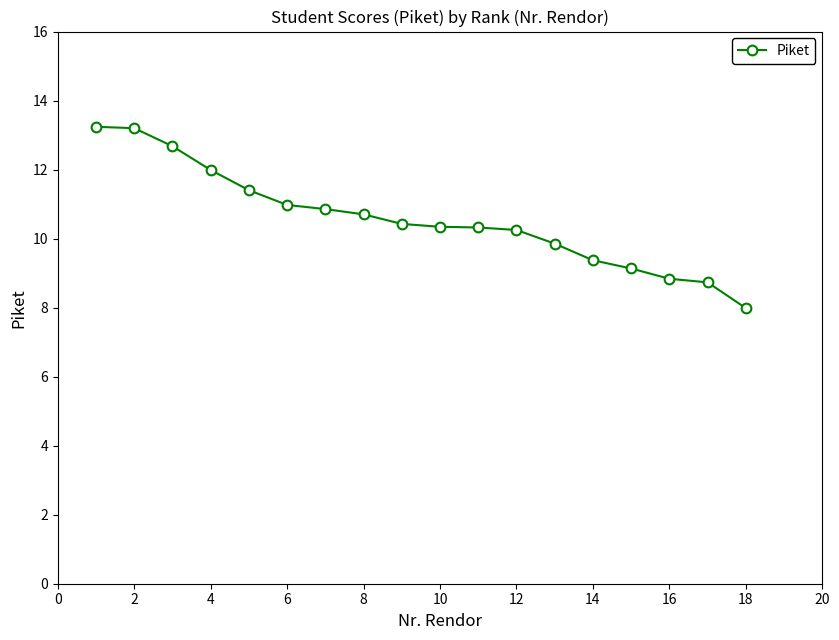

What is the greatest value displayed?

13.2